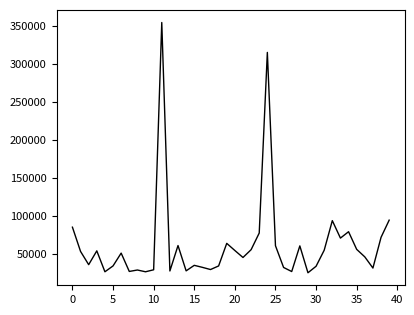

How many lines are shown in the chart?

1